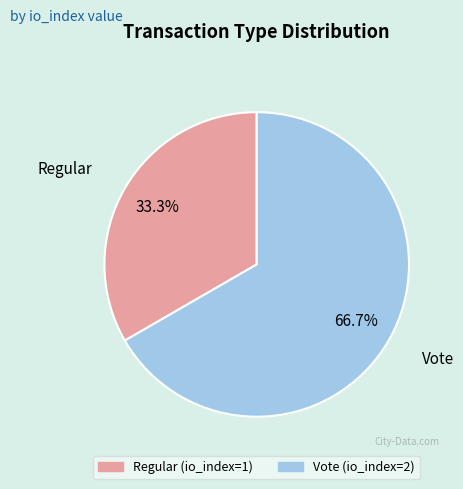

To the nearest percent, what is the difference between the largest and smallest slice percentages?

33%